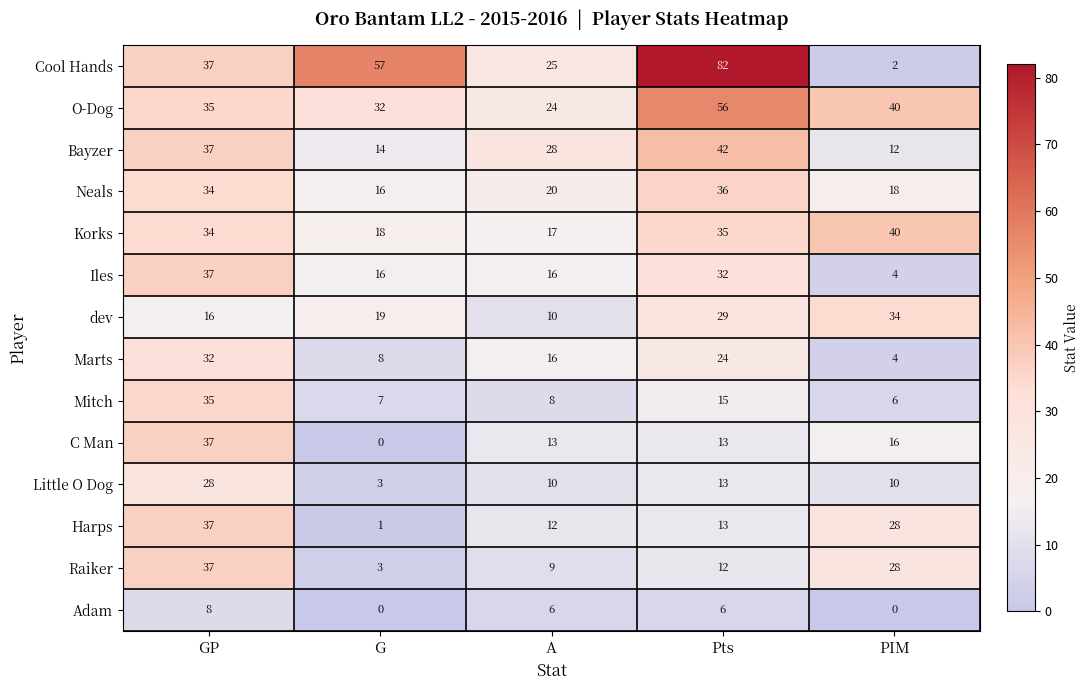

Which series has the widest spread of values?

Cool Hands